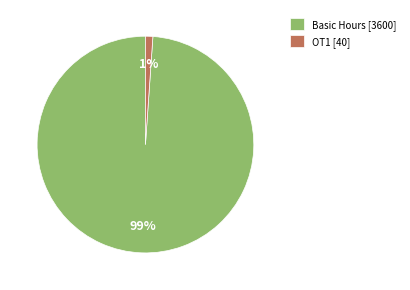

Rank the categories by value from highest to lowest.

Basic Hours [3600], OT1 [40]